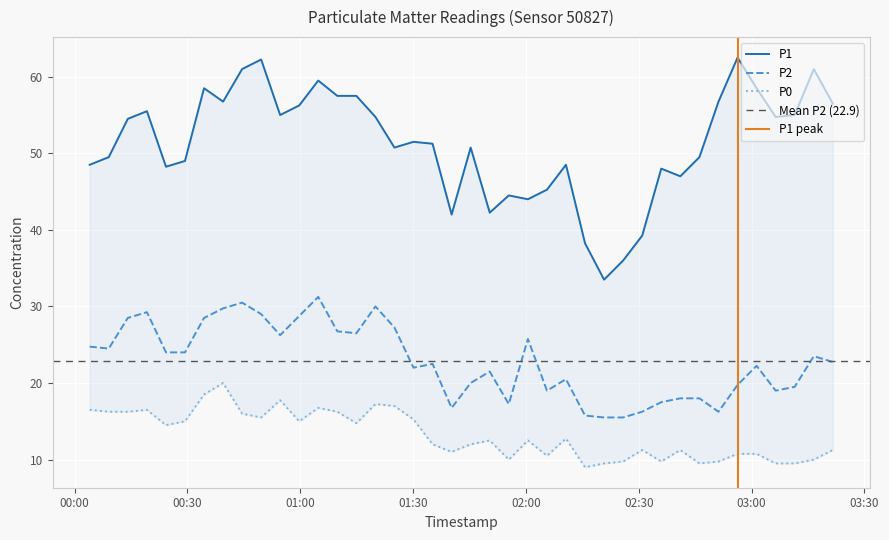

What is the lowest value of the P1 series?

33.5